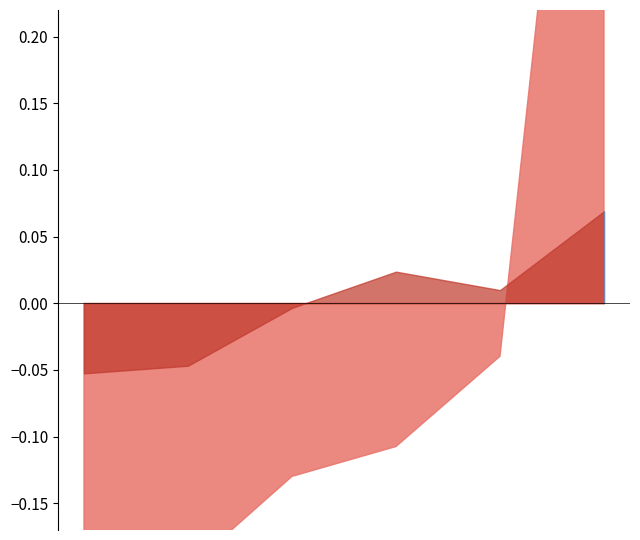

The value of Ehepartner/-innen (zu CH) at Ozeanien is 19. True or false?

False